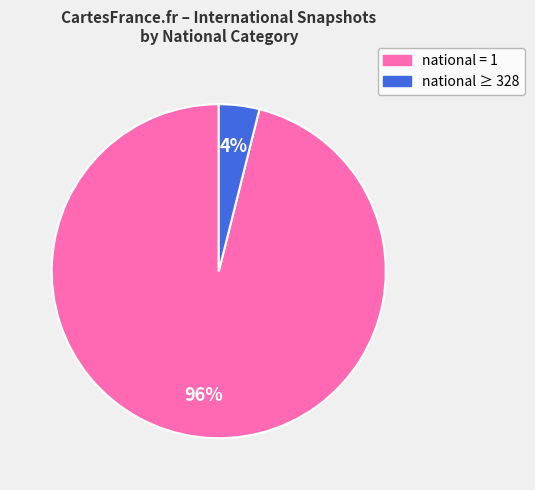

The national ≥ 328 slice represents 4% of the pie. True or false?

True